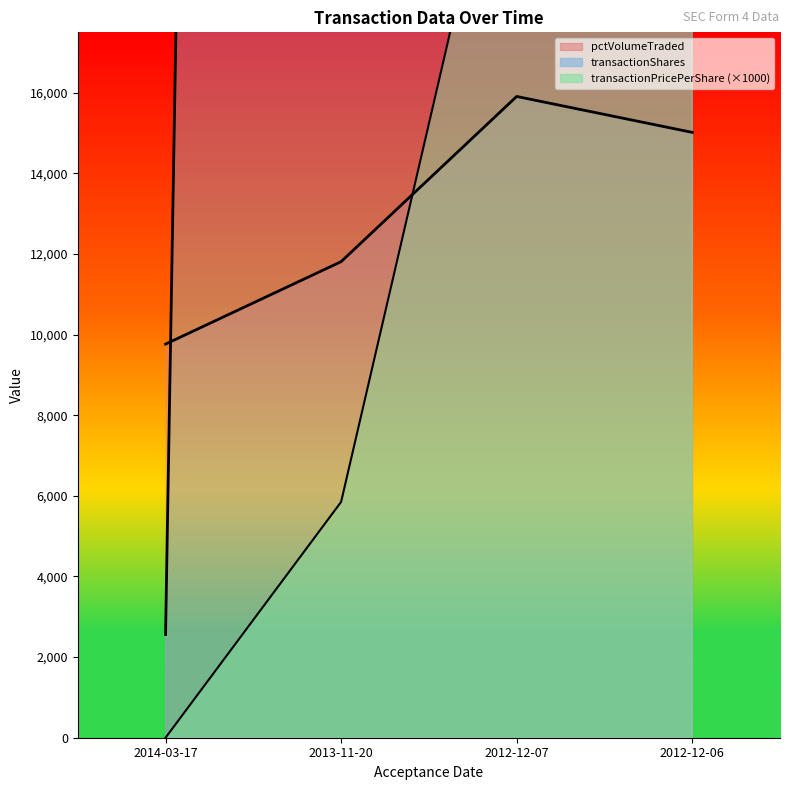

Which series has the largest range (max minus min)?

transactionShares